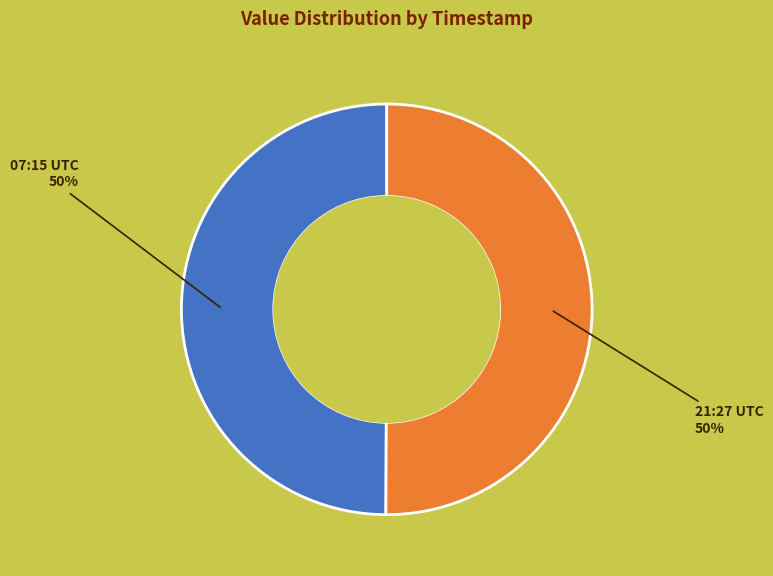

To the nearest percent, what is the average slice percentage?

50%